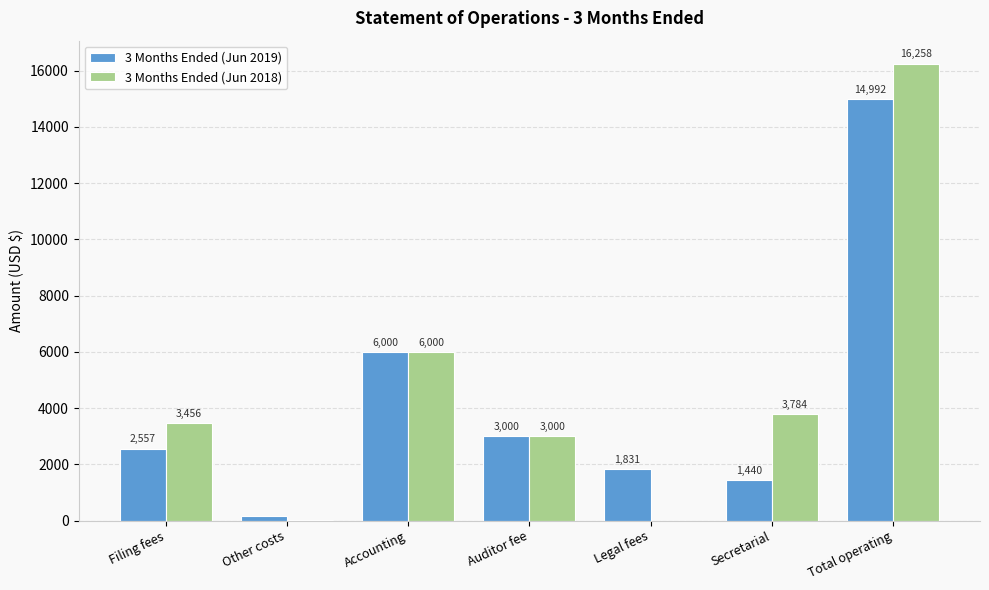

What is the highest value of the 3 Months Ended (Jun 2018) series?

16258